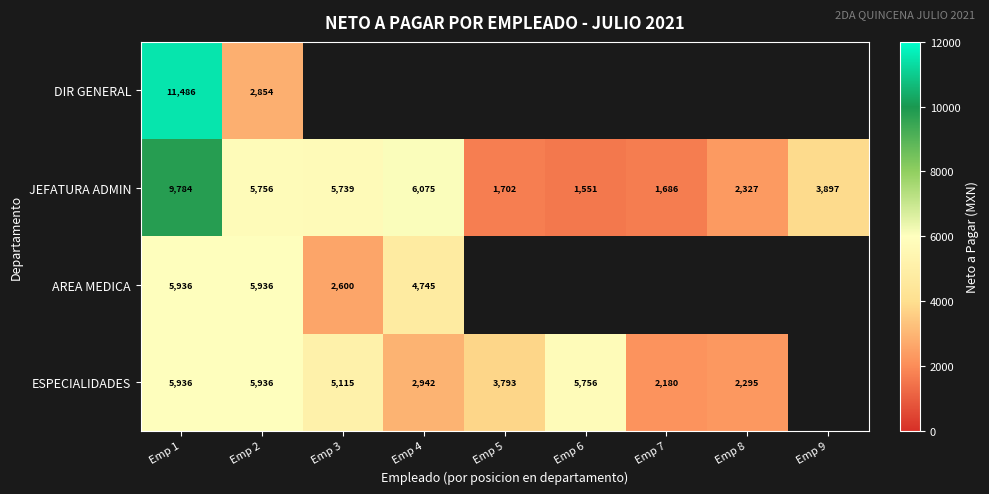

Rank the categories by JEFATURA ADMIN value from lowest to highest.

Emp 6, Emp 7, Emp 5, Emp 8, Emp 9, Emp 3, Emp 2, Emp 4, Emp 1